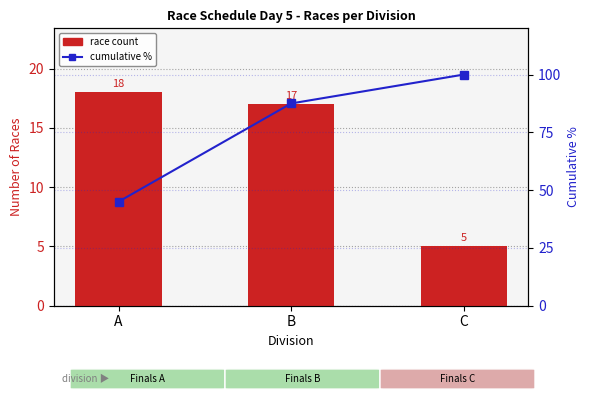

Reading left to right, extract all data points from this chart.

Race count per division: A=18.0	B=17.0	C=5.0
Cumulative %: A=45.0	B=87.5	C=100.0